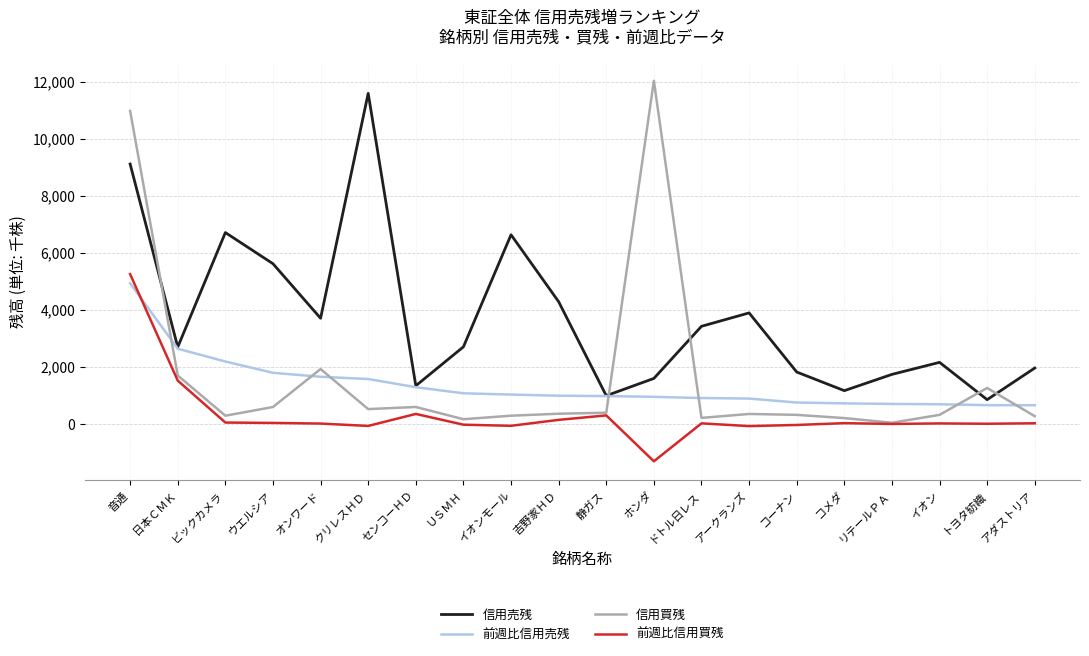

Read the 前週比信用買残 value at ホンダ.

-1316.0